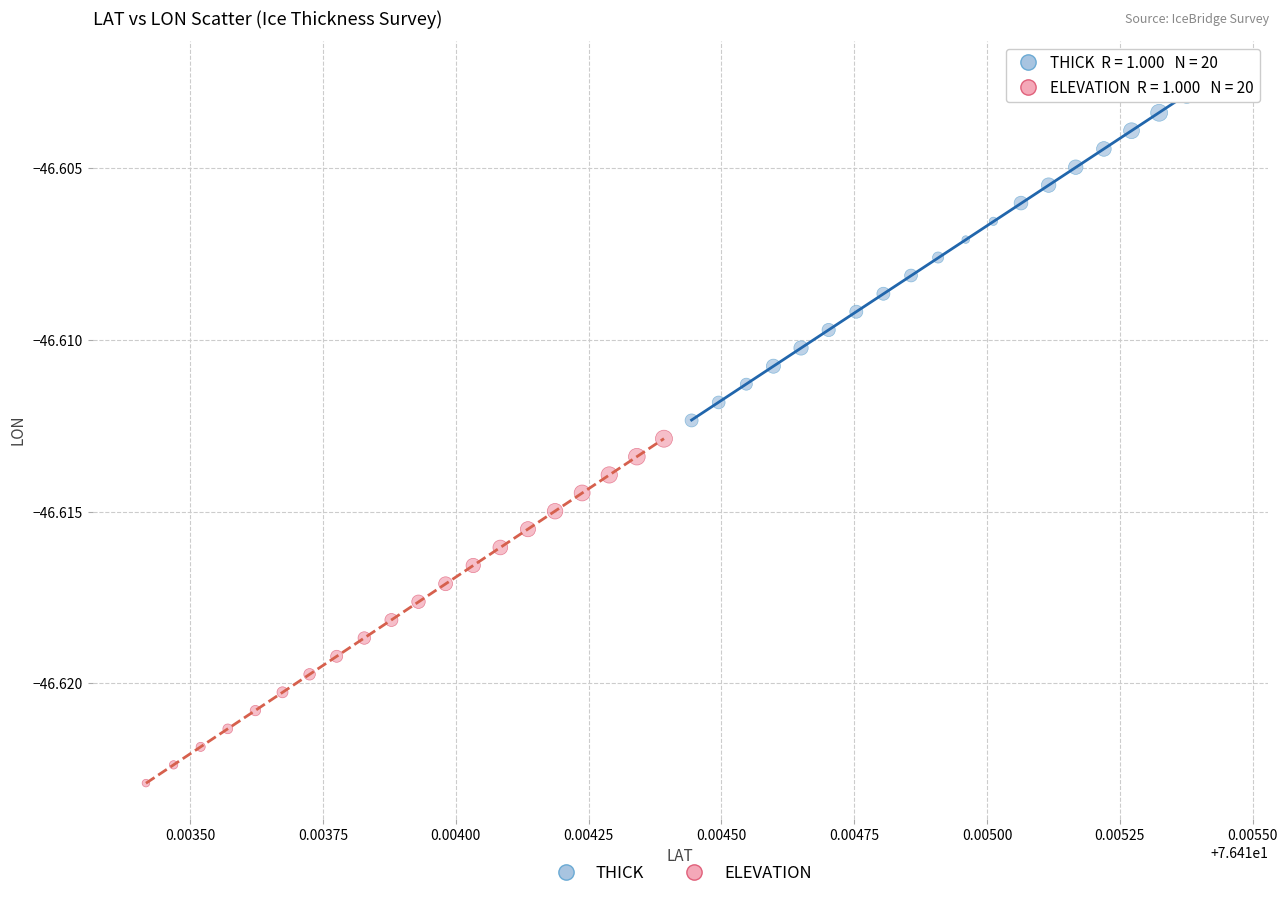

Which series contains the lowest Y value?

ELEVATION